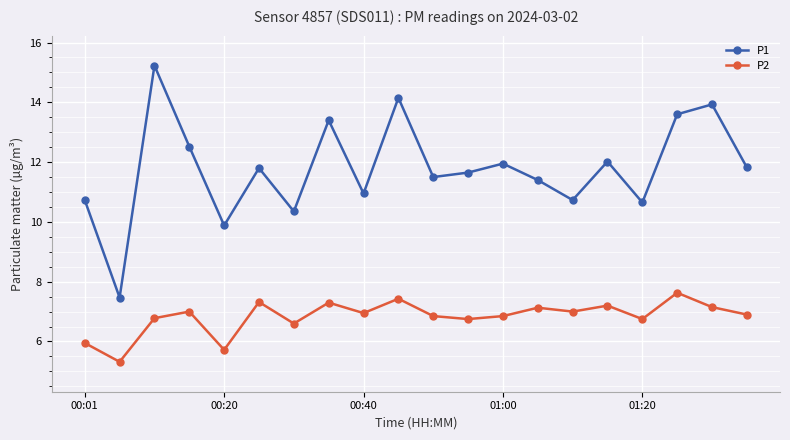

True or false: P1 and P2 intersect in this chart.

False